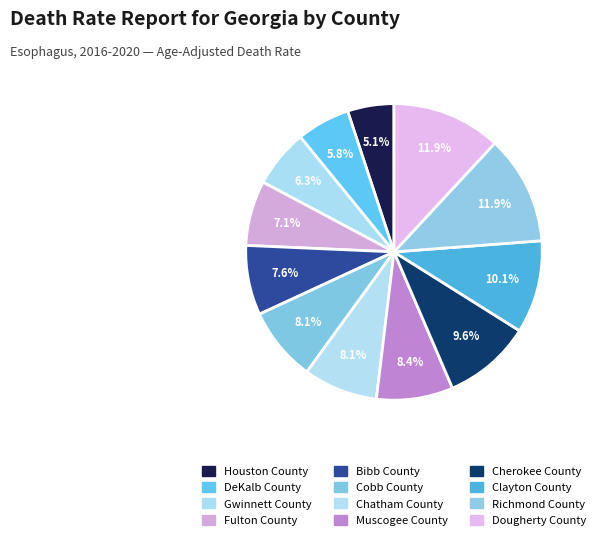

To the nearest percent, what is the average slice percentage?

8%